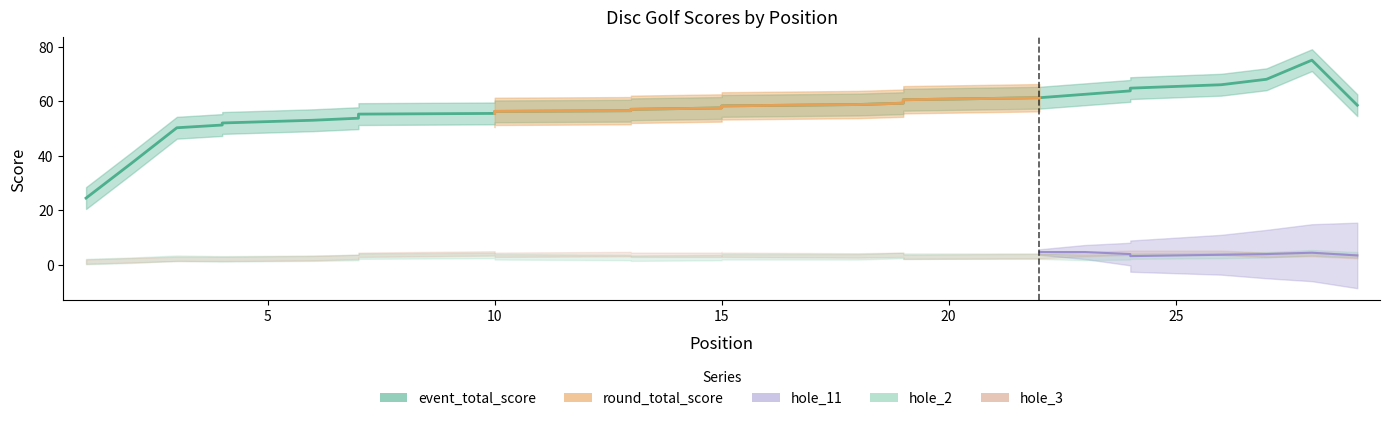

Which series has the largest total across all categories?

event_total_score